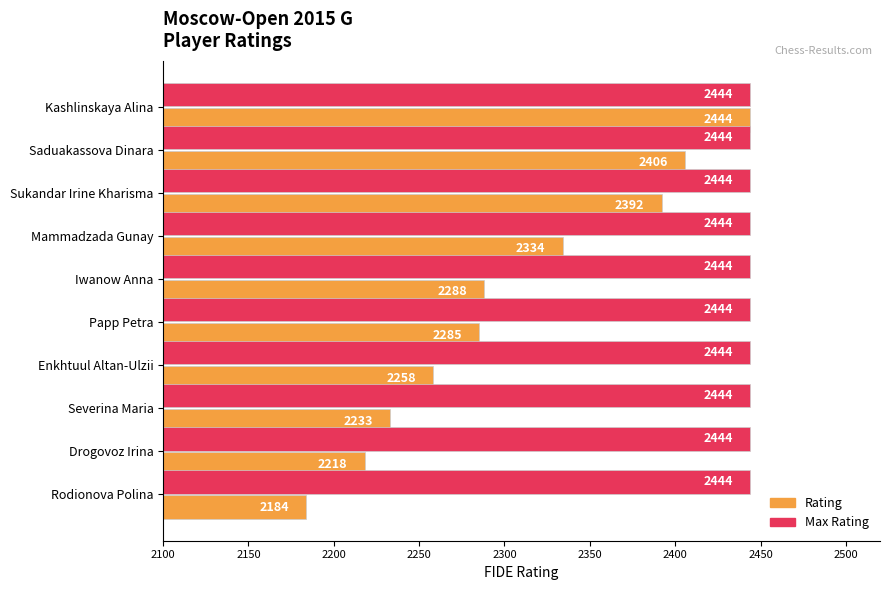

Rank the series at Mammadzada Gunay from highest to lowest value.

Max Rating, Rating